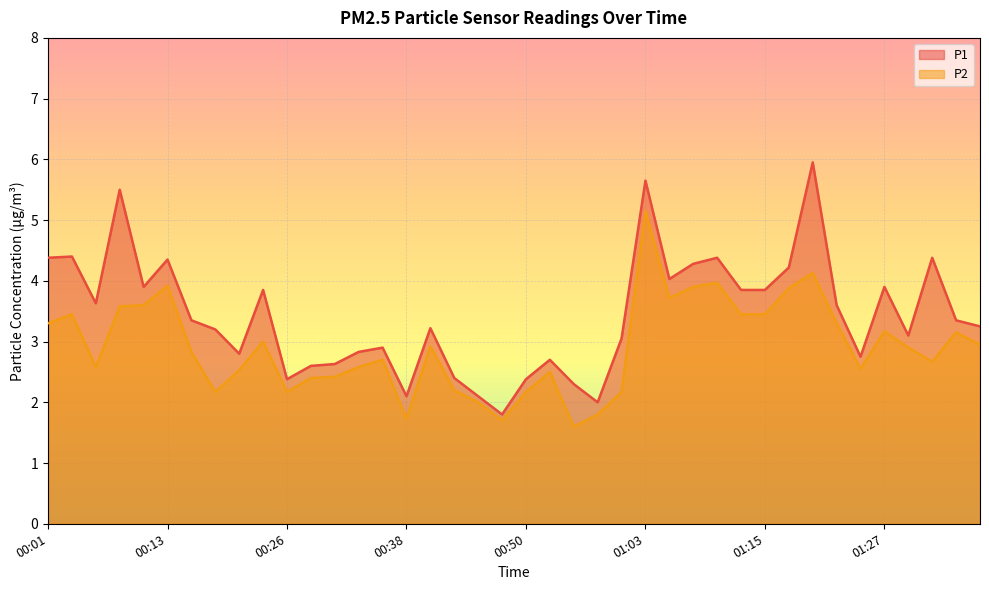

True or false: P2 and P1 cross at least once.

False